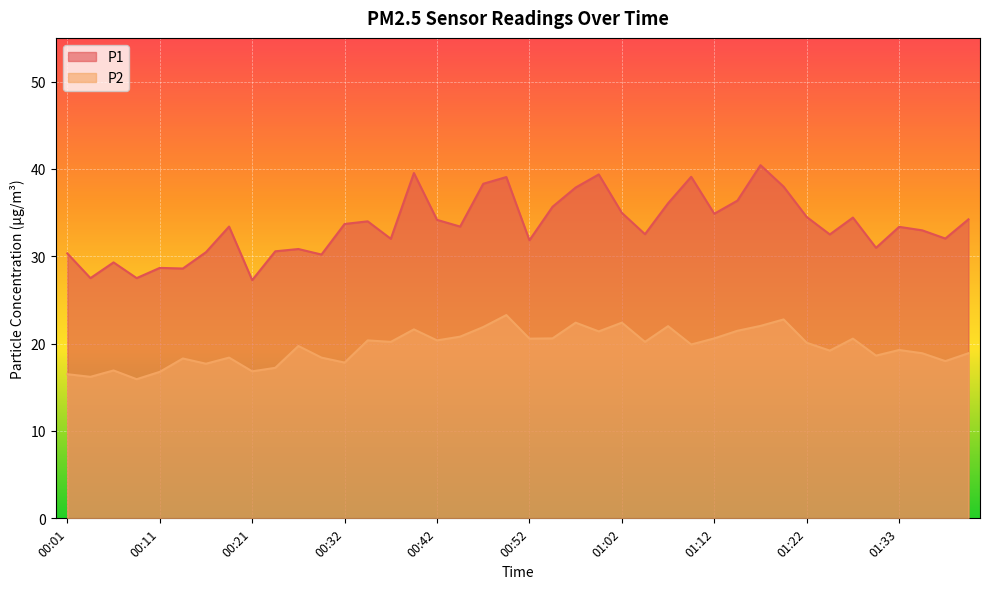

True or false: P2 and P1 intersect in this chart.

False